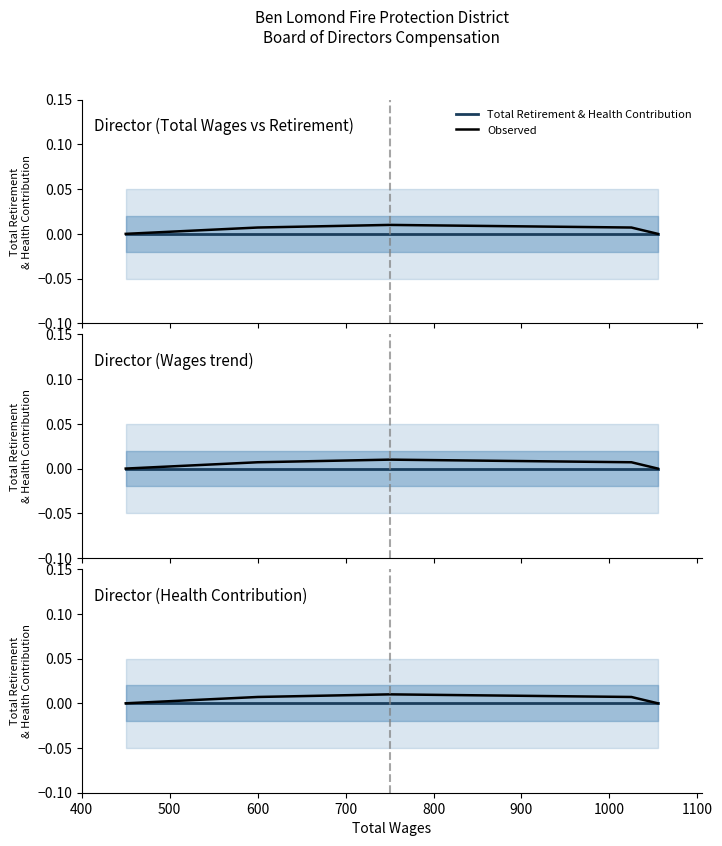

Between 400 and 800, which series saw the biggest shift?

Observed